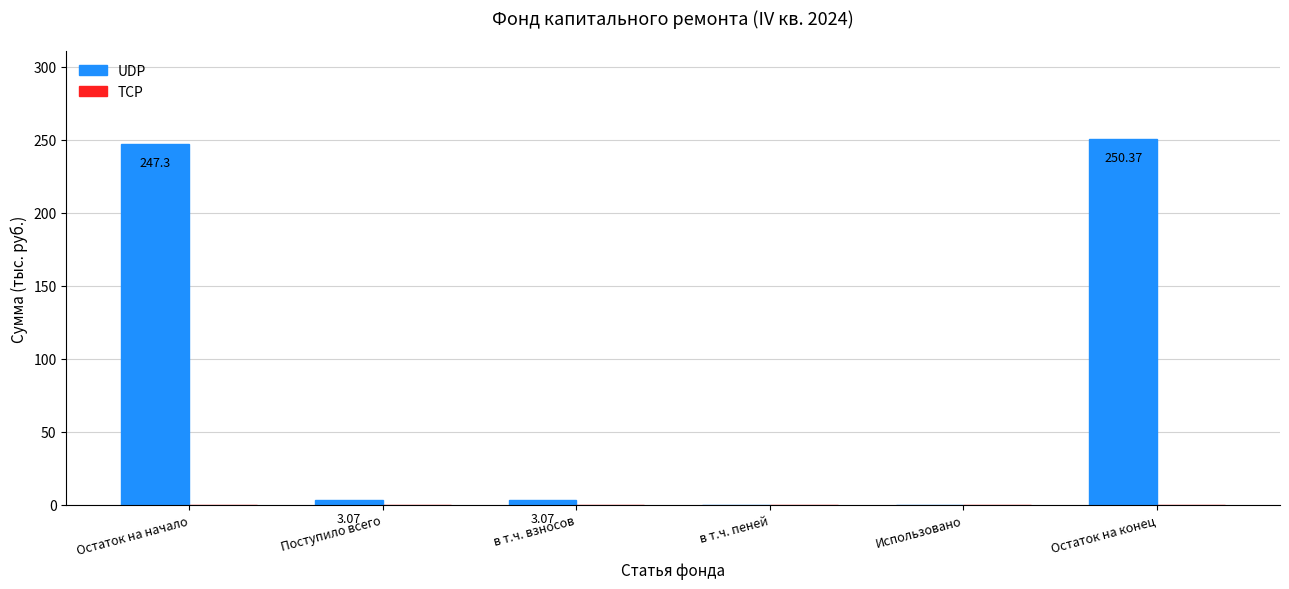

How many data points does each series have?

6